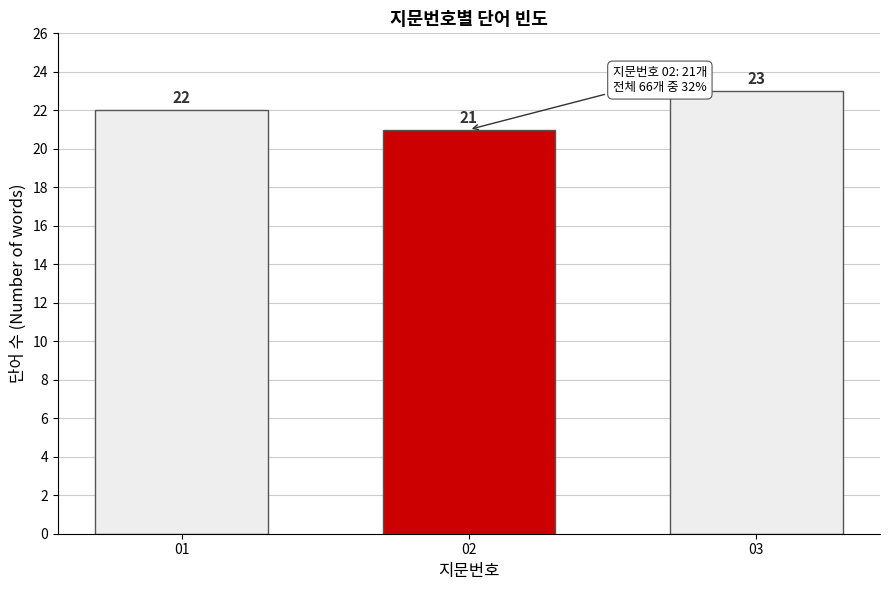

Reading left to right, transcribe all the data shown in this chart.

22	21	23